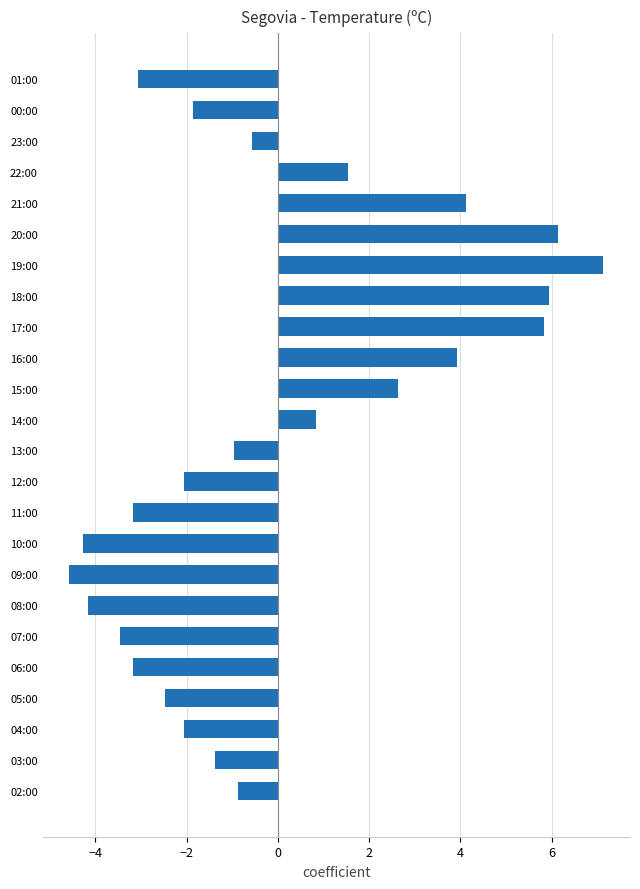

Where is the data nearest to the value 1?

14:00